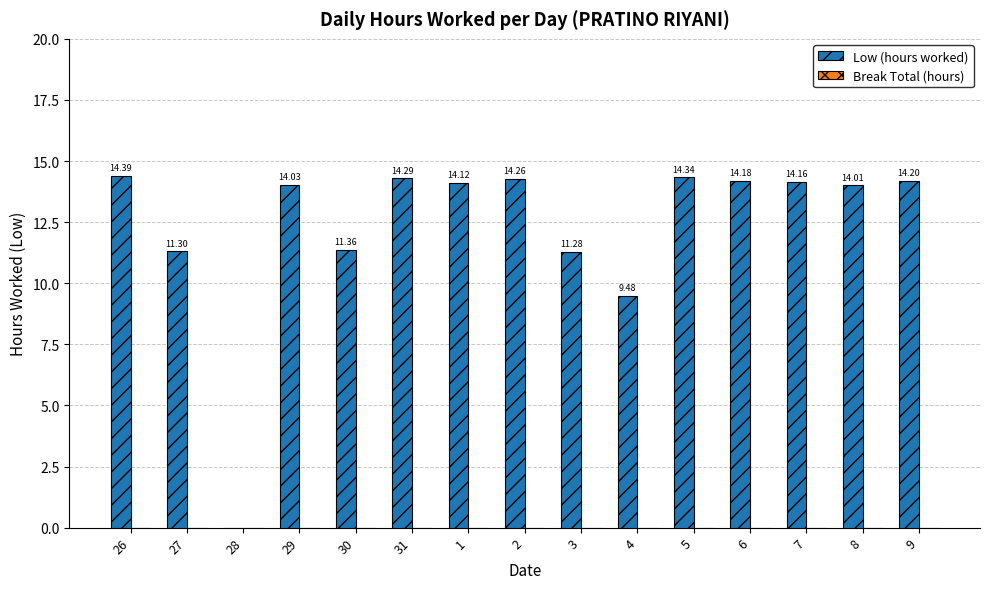

Between 30 and 8, which is larger?

8